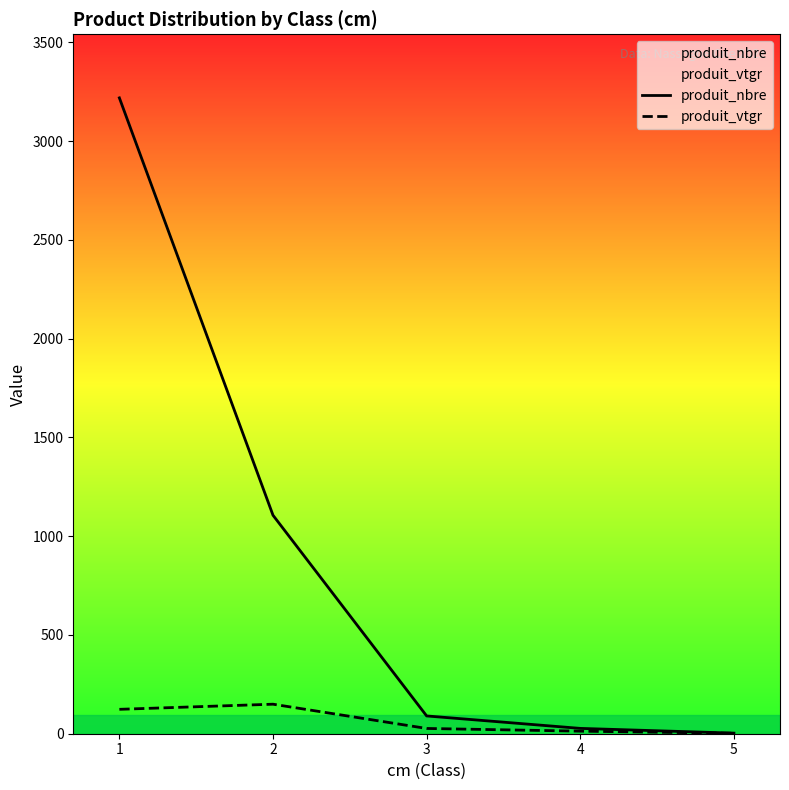

How many categories are shown in the chart?

5